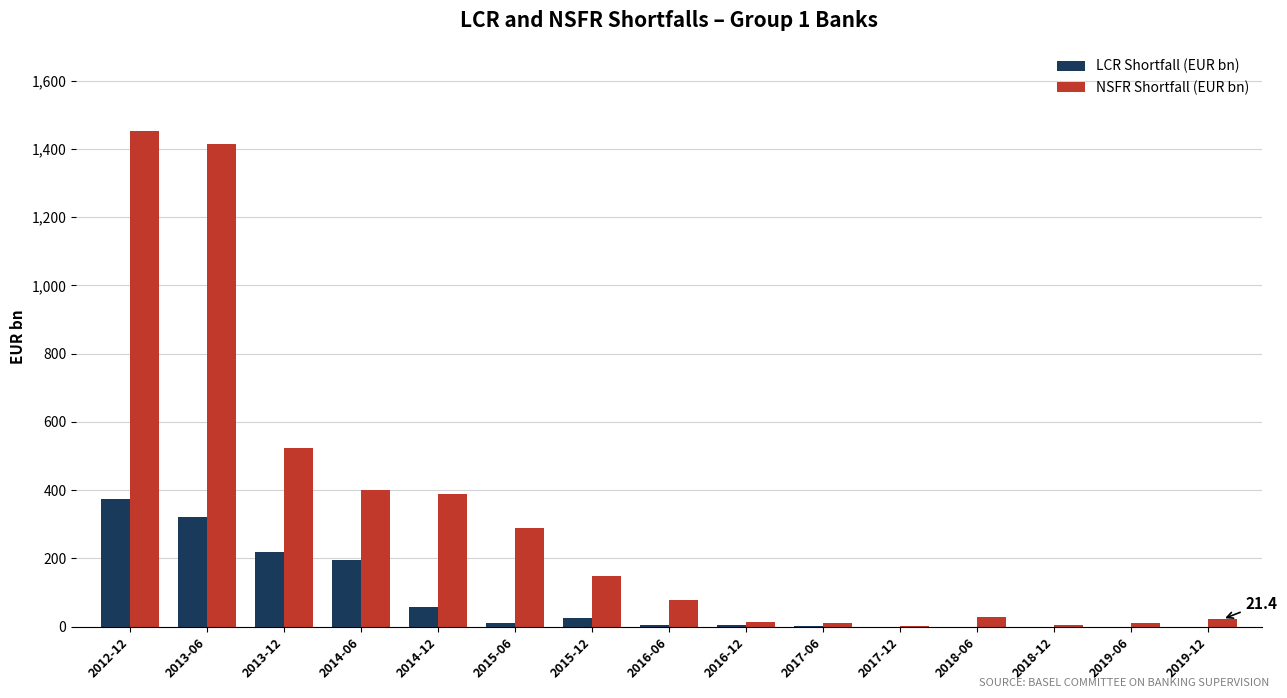

Which series has the largest range (max minus min)?

NSFR Shortfall (EUR bn)